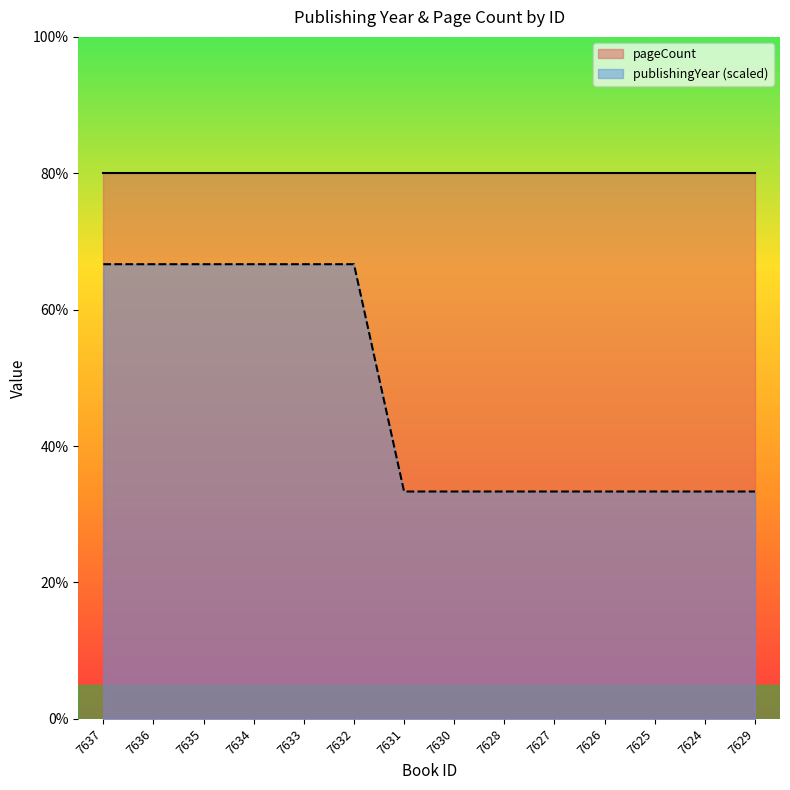

Reading left to right, list all the values displayed in this chart.

7637=66.7	7636=66.7	7635=66.7	7634=66.7	7633=66.7	7632=66.7	7631=33.3	7630=33.3	7628=33.3	7627=33.3	7626=33.3	7625=33.3	7624=33.3	7629=33.3